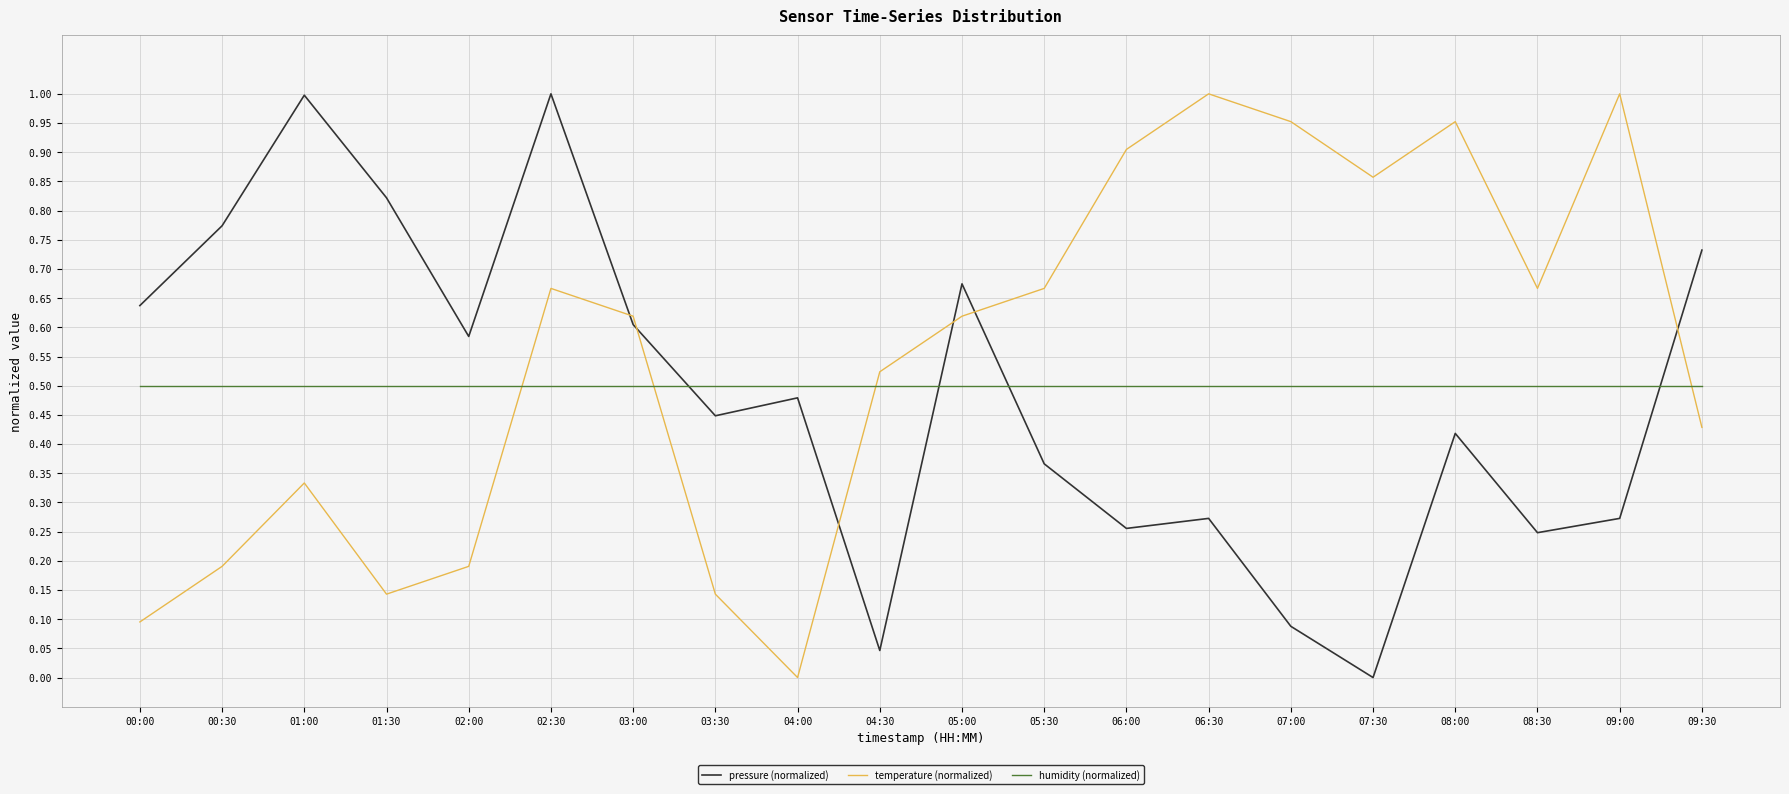

Between 00:30 and 01:00, which series saw the biggest shift?

pressure (normalized)